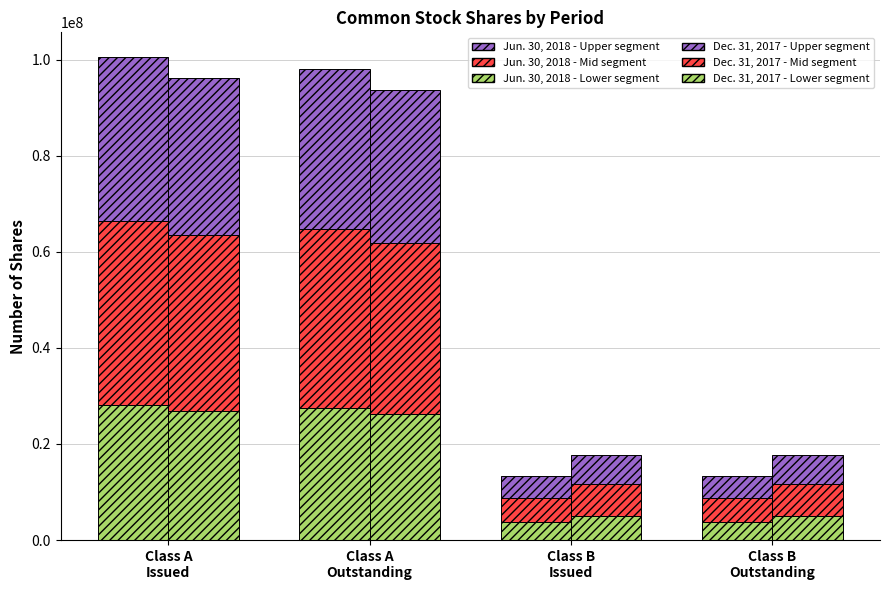

Reading right to left, what are all the values shown in this chart?

Jun 2018 - Lower: Class B
Outstanding=3728877.3	Class B
Issued=3728877.3	Class A
Outstanding=27422582.0	Class A
Issued=28178532.2
Jun 2018 - Mid: Class B
Outstanding=5060619.2	Class B
Issued=5060619.2	Class A
Outstanding=37216361.3	Class A
Issued=38242293.7
Jun 2018 - Upper: Class B
Outstanding=4527922.5	Class B
Issued=4527922.5	Class A
Outstanding=33298849.6	Class A
Issued=34216789.1
Dec 2017 - Lower: Class B
Outstanding=4946830.3	Class B
Issued=4946830.3	Class A
Outstanding=26219552.8	Class A
Issued=26952477.2
Dec 2017 - Mid: Class B
Outstanding=6713555.4	Class B
Issued=6713555.4	Class A
Outstanding=35583678.8	Class A
Issued=36578361.9
Dec 2017 - Upper: Class B
Outstanding=6006865.3	Class B
Issued=6006865.3	Class A
Outstanding=31838028.4	Class A
Issued=32728008.0